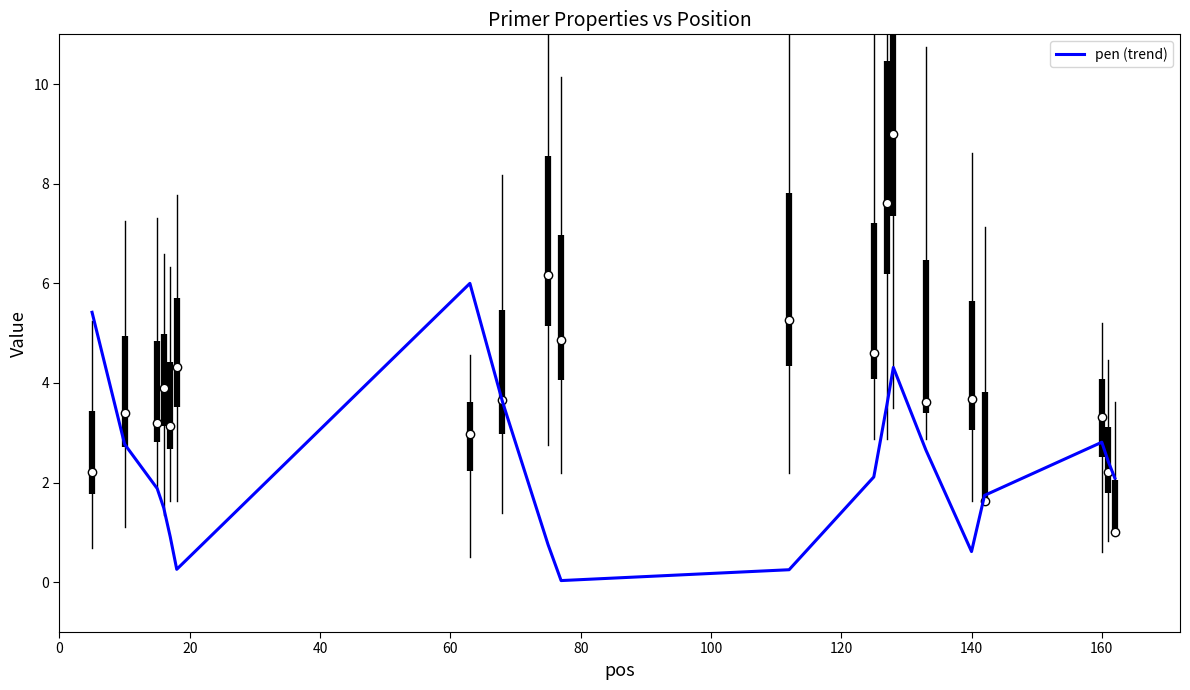

What is the difference between the maximum and minimum values?

6.0